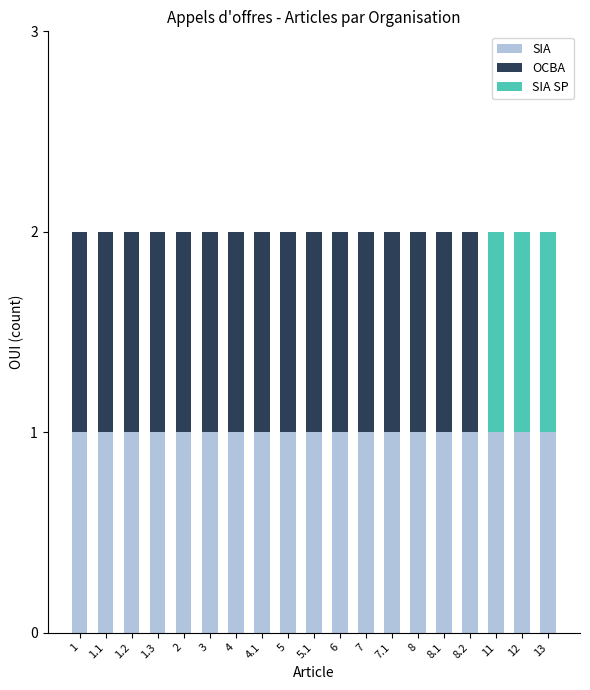

True or false: SIA has a value of 1 at 1.3.

True